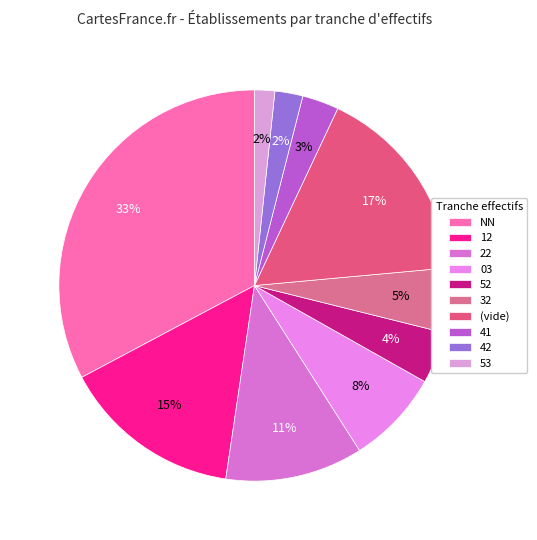

Is it true that 22 is 1% of the pie?

False